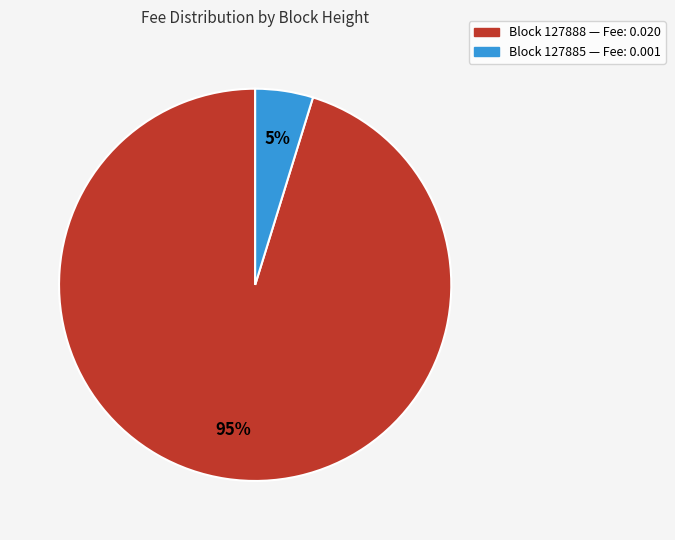

To the nearest percent, what is the average slice percentage?

50%